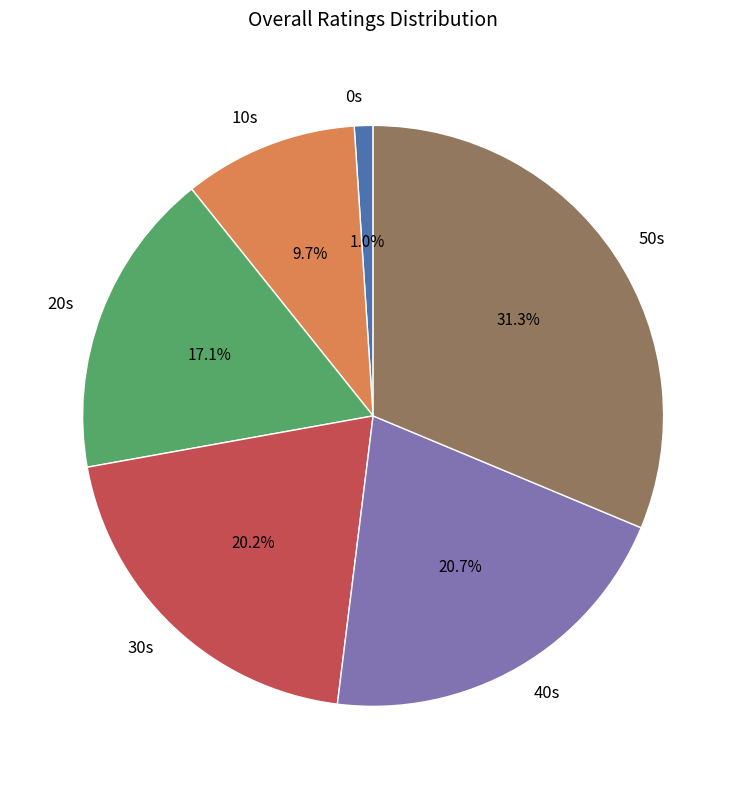

Is the sum of 20s and 50s greater than half?

No